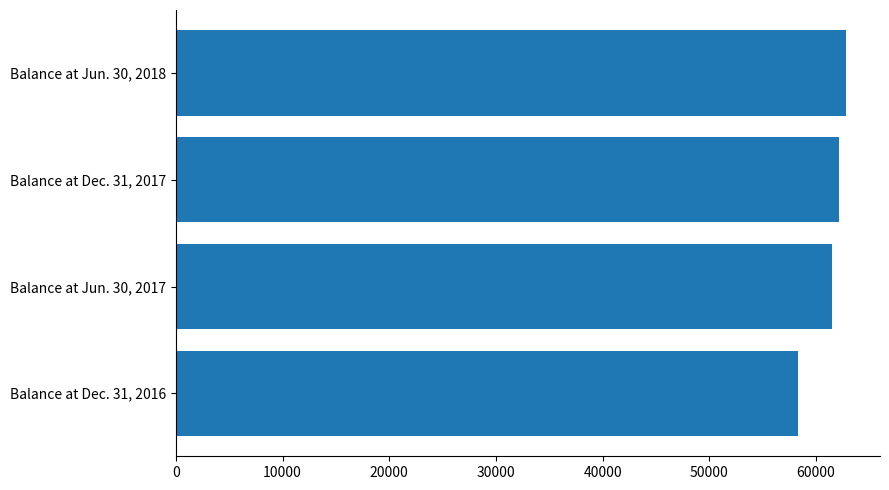

Reading bottom to top, list all the values displayed in this chart.

58361	61531	62144	62869